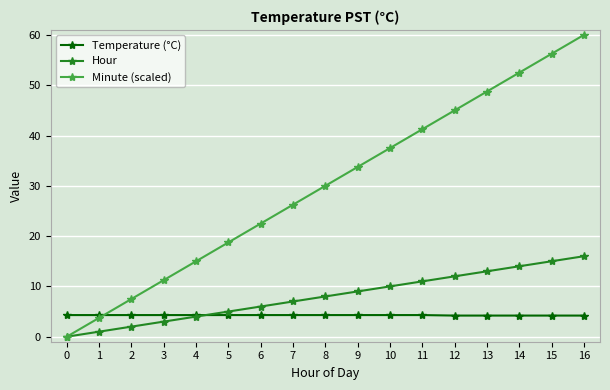

Which series has the widest spread of values?

Minute (scaled)